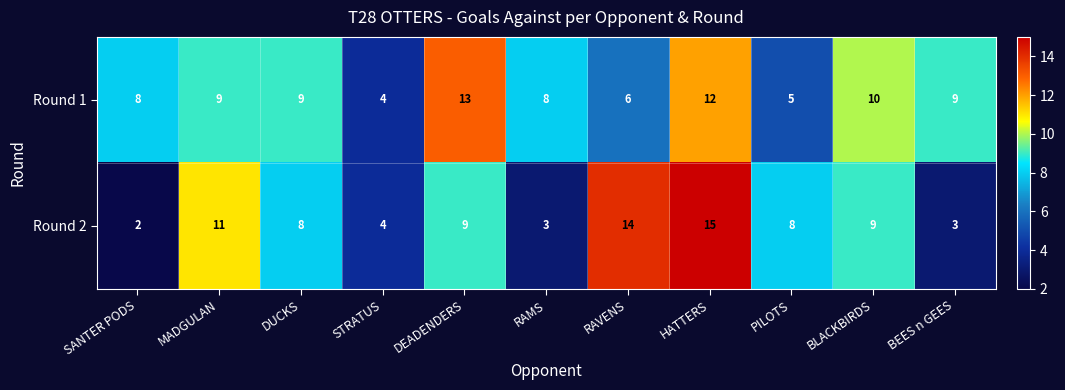

At how many categories does at least one series exceed 3?

11